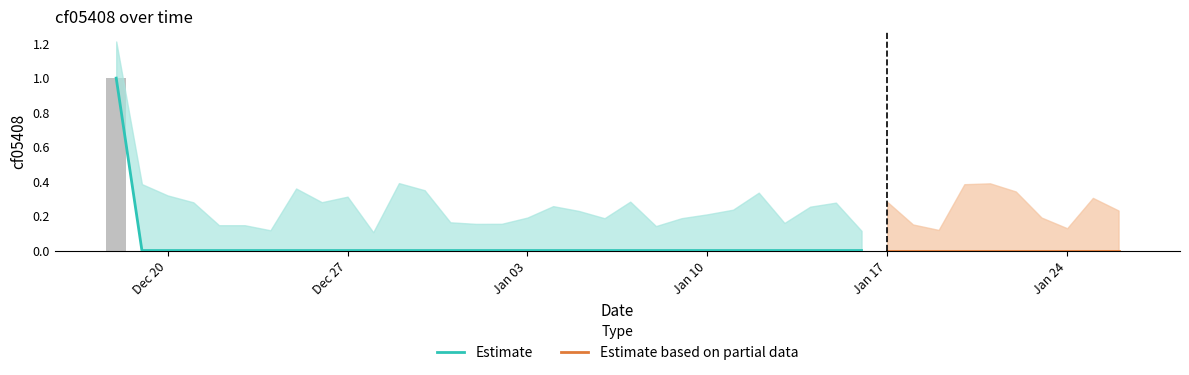

What position from the right is 2021-12-25?

33